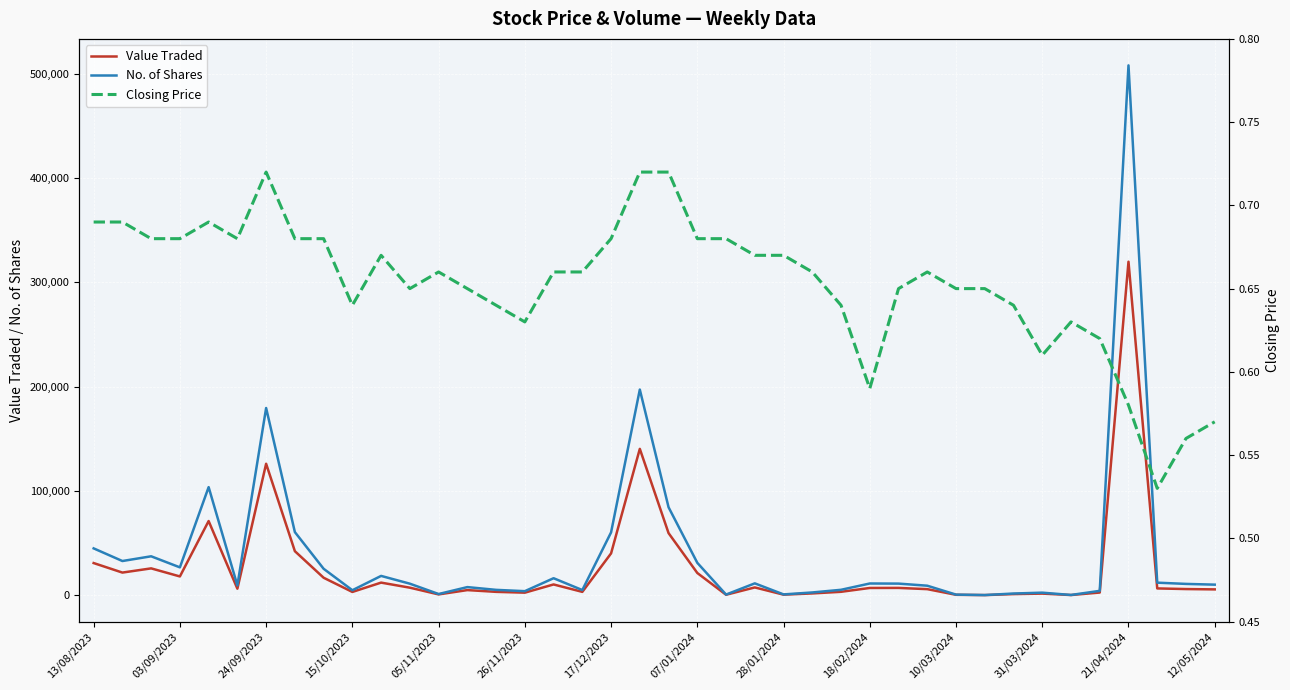

Which category has the highest value in the No. of Shares series?

21/04/2024